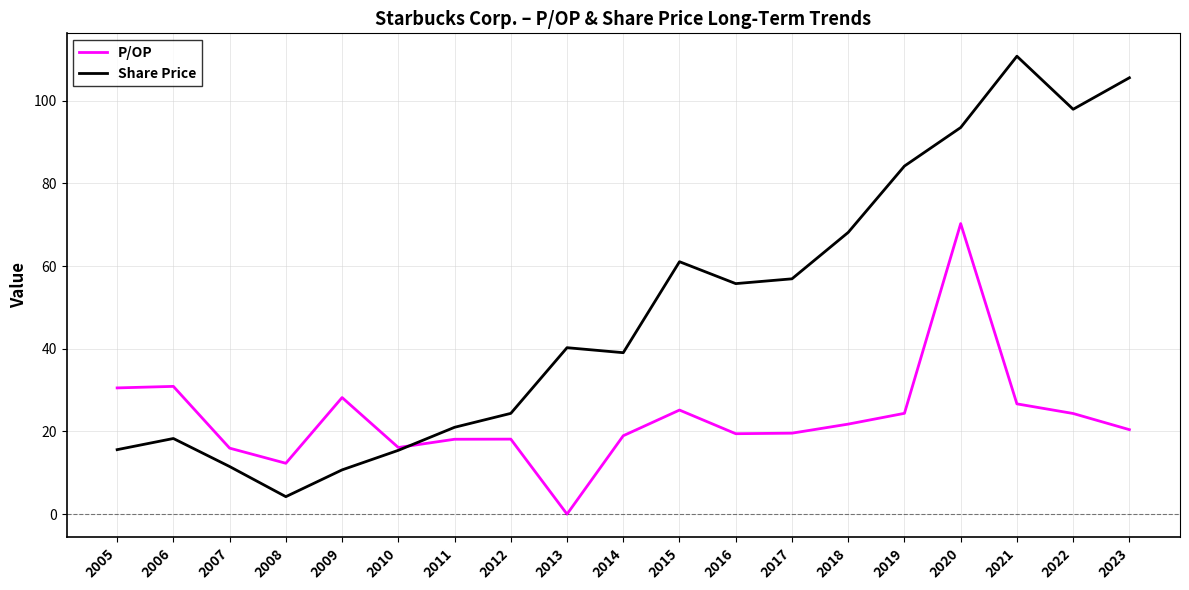

What is the difference between the highest and lowest values at 2005?

14.9